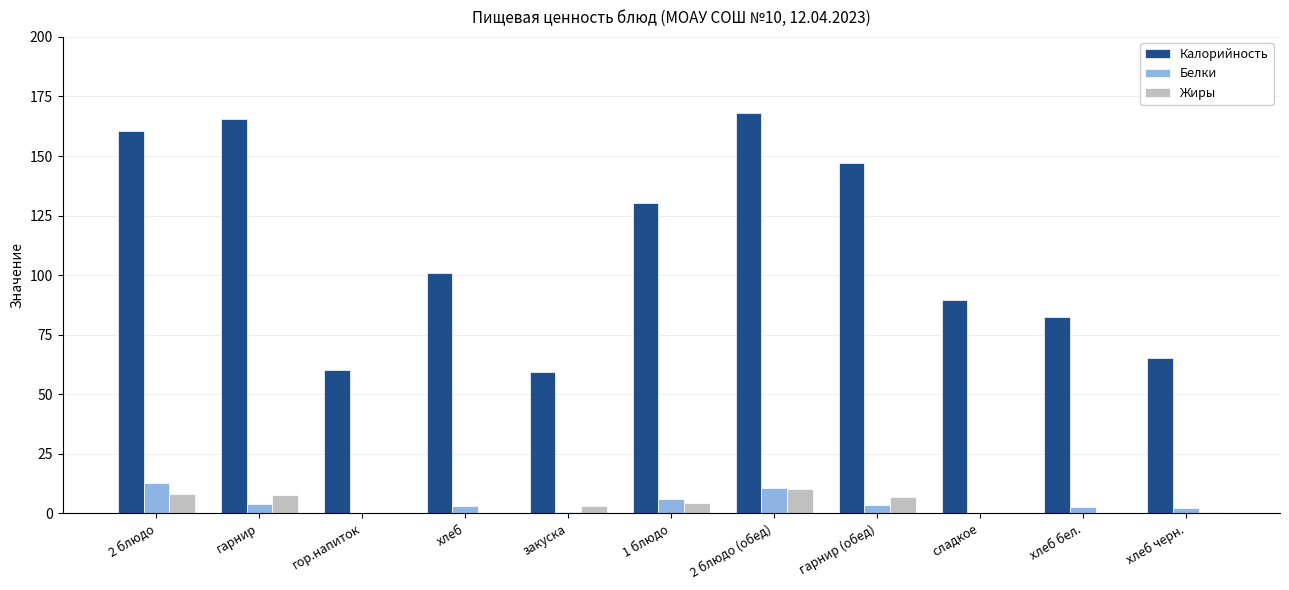

How many groups of bars are there?

11